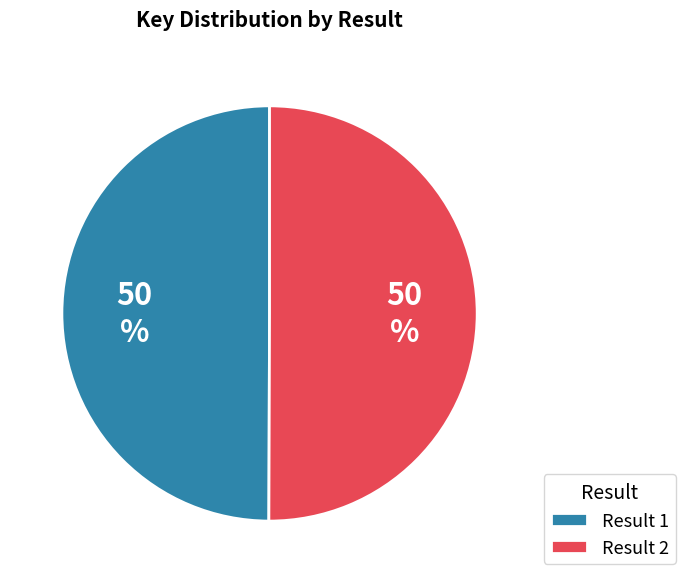

Combined, do Result 2 and Result 1 account for over 50%?

Yes